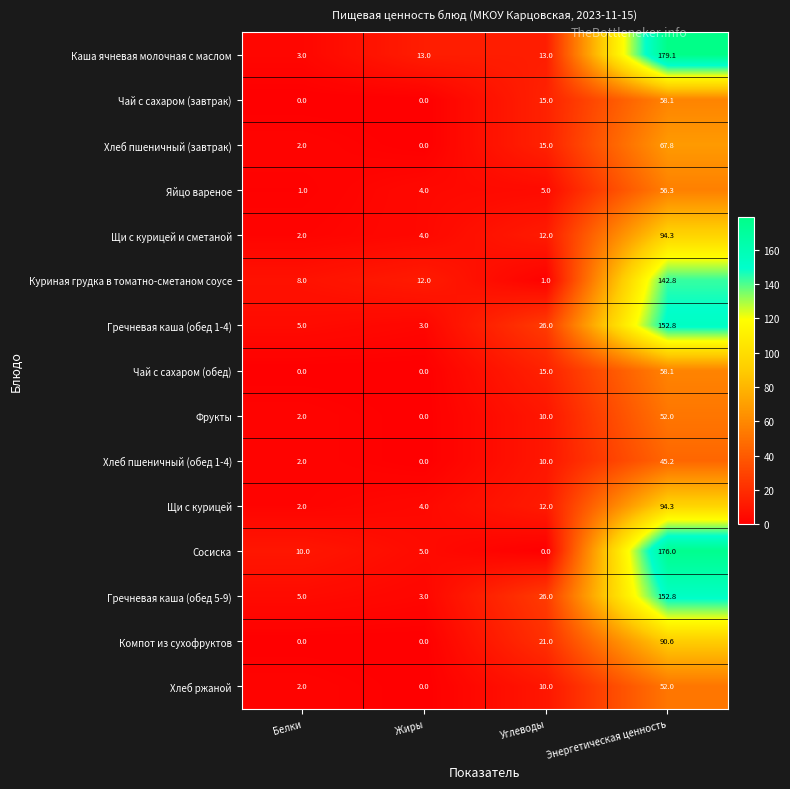

Count the number of data series in this chart.

15